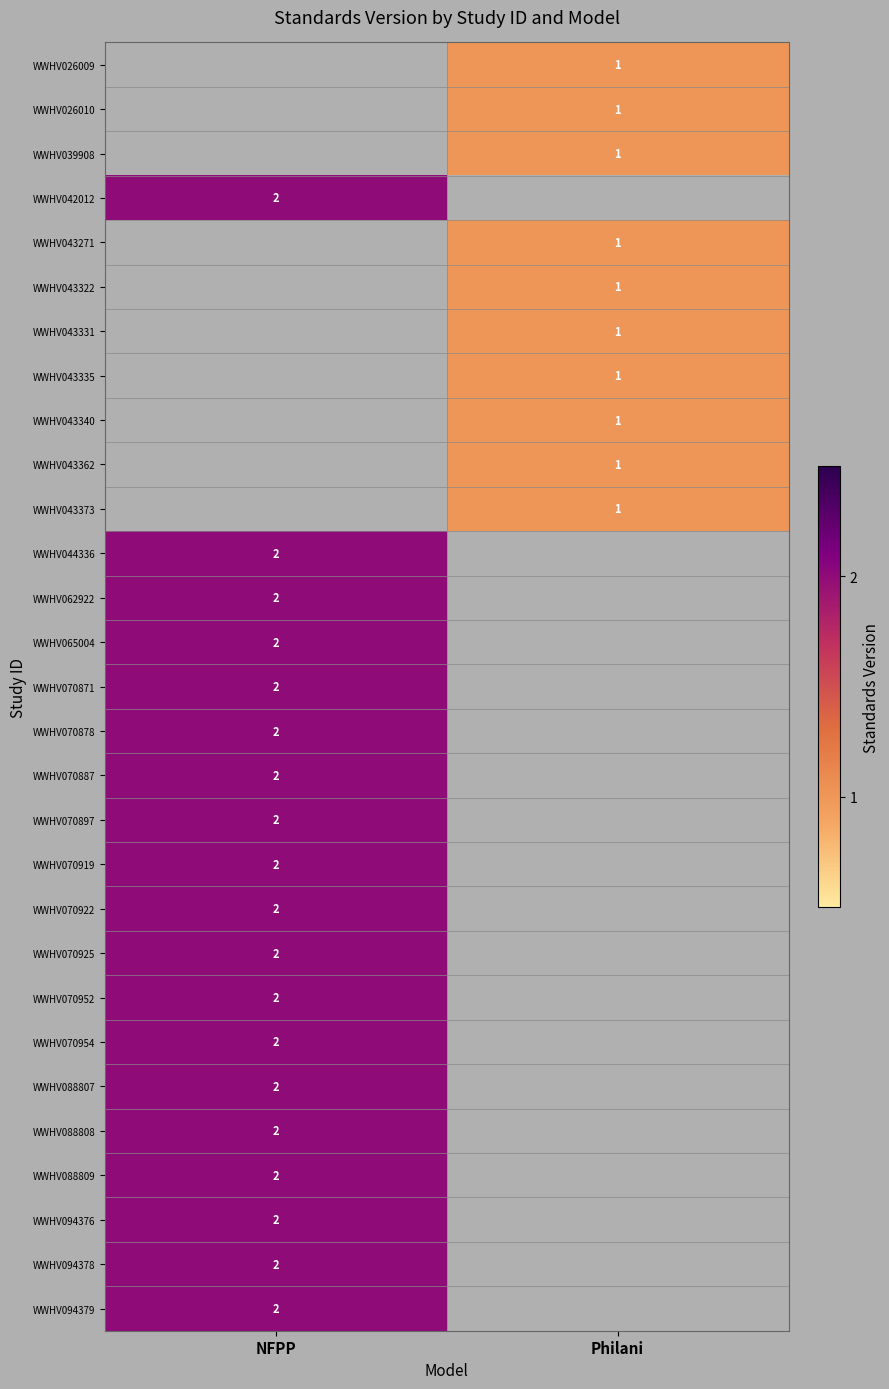

The WWHV042012 series shows 2 at NFPP. True or false?

True